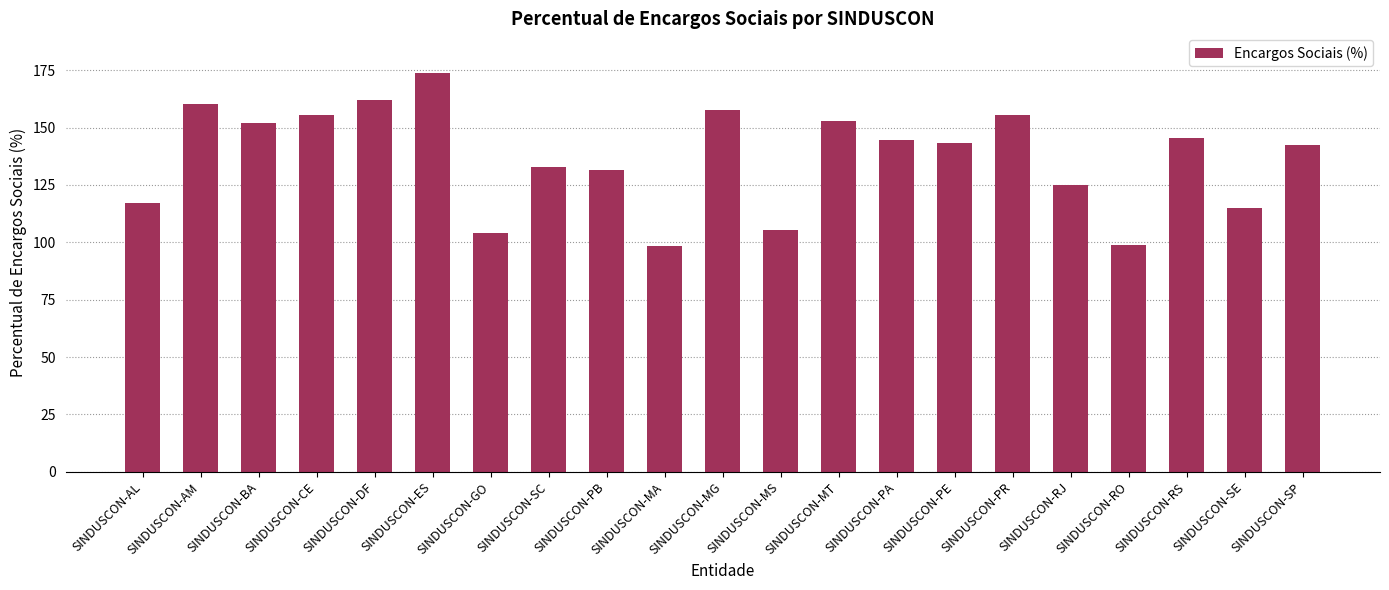

What is the change in value from SINDUSCON-ES to SINDUSCON-MS?

-68.3